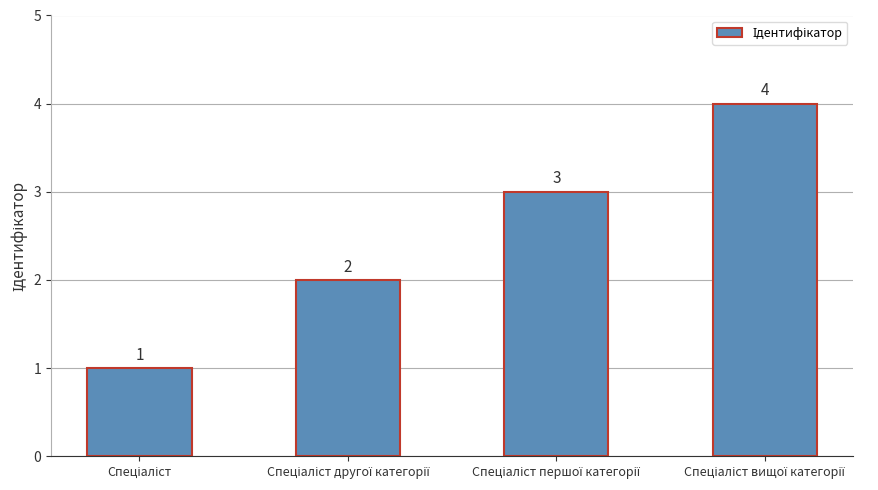

What is the smallest value displayed?

1